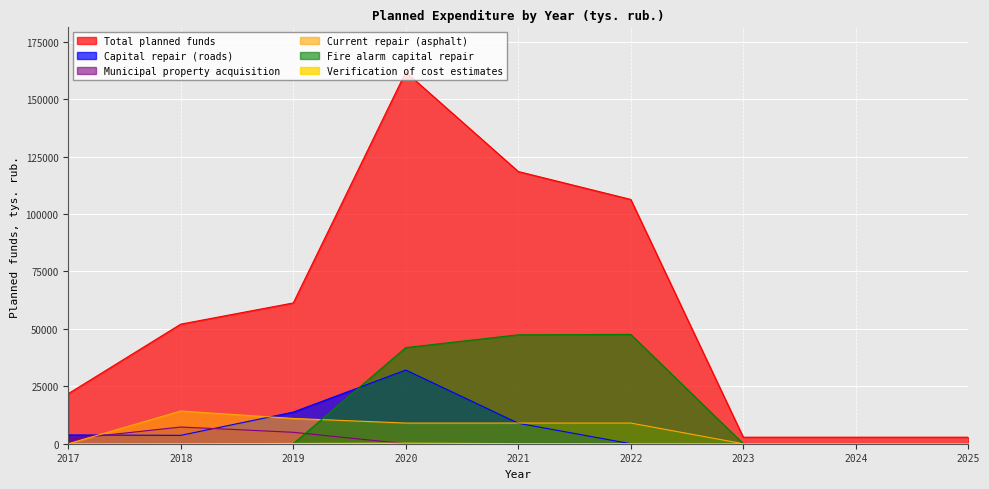

True or false: Total planned funds has a value of 166042.6 at 2021.

False